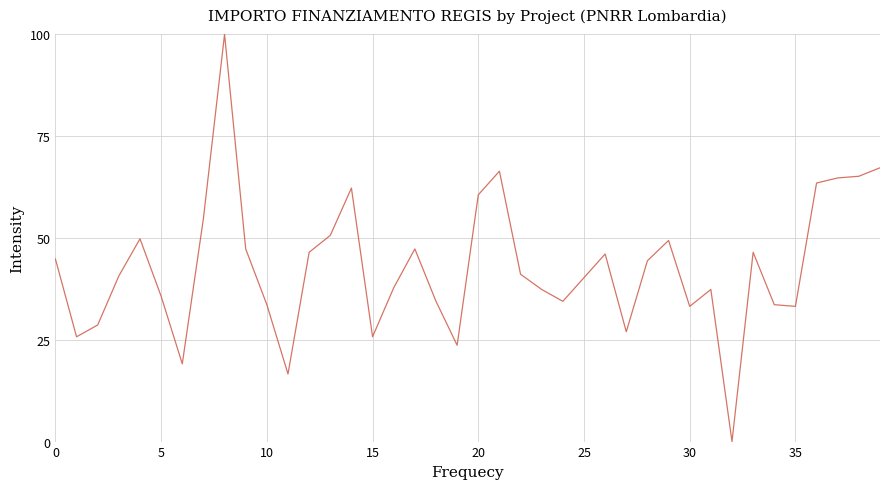

What is the maximum value shown in the chart?

100.0